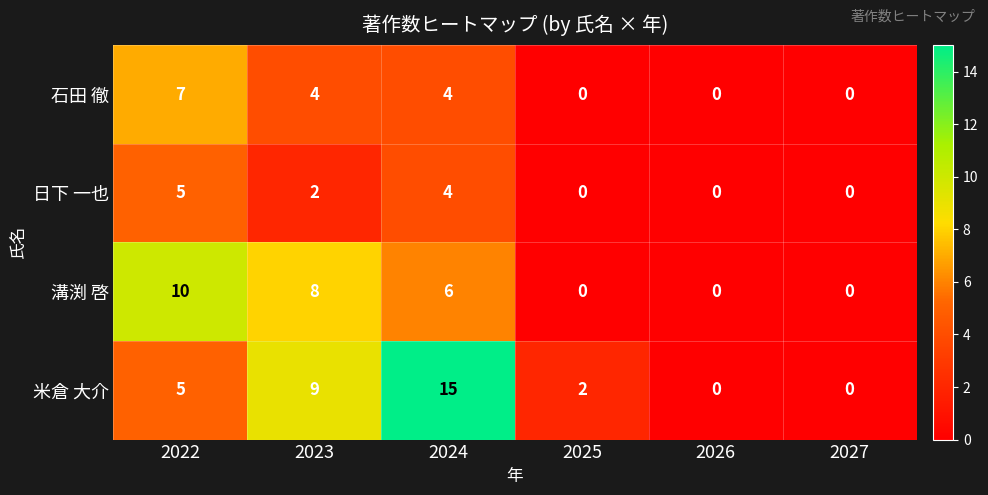

Reading left to right, list all the values displayed in this chart.

石田 徹: 7	4	4	0	0	0
日下 一也: 5	2	4	0	0	0
溝渕 啓: 10	8	6	0	0	0
米倉 大介: 5	9	15	2	0	0